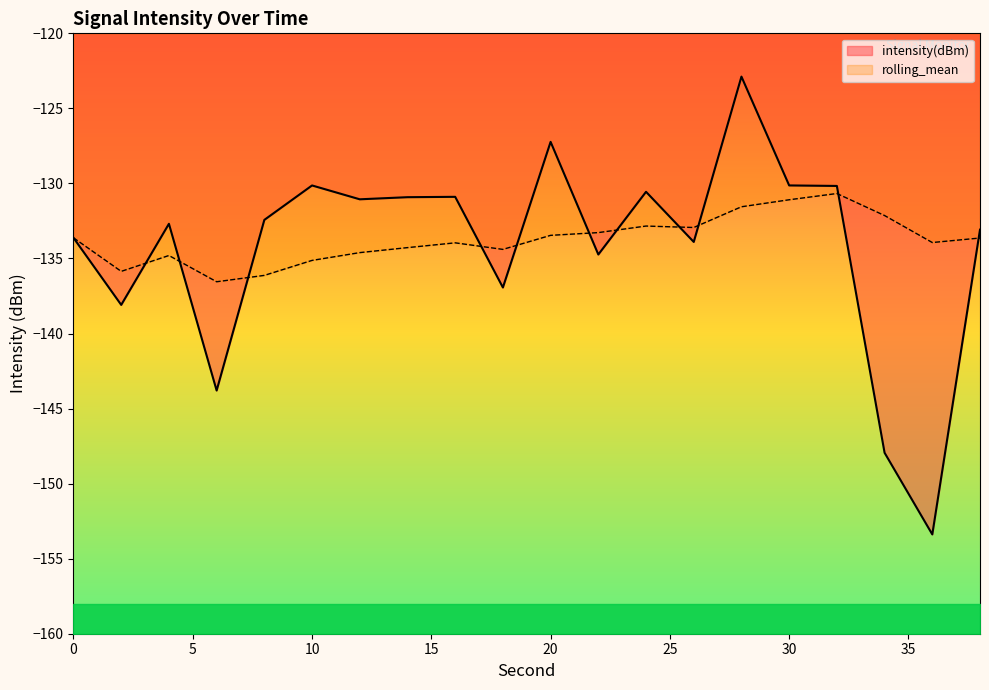

At which label does rolling_mean reach its peak?

32